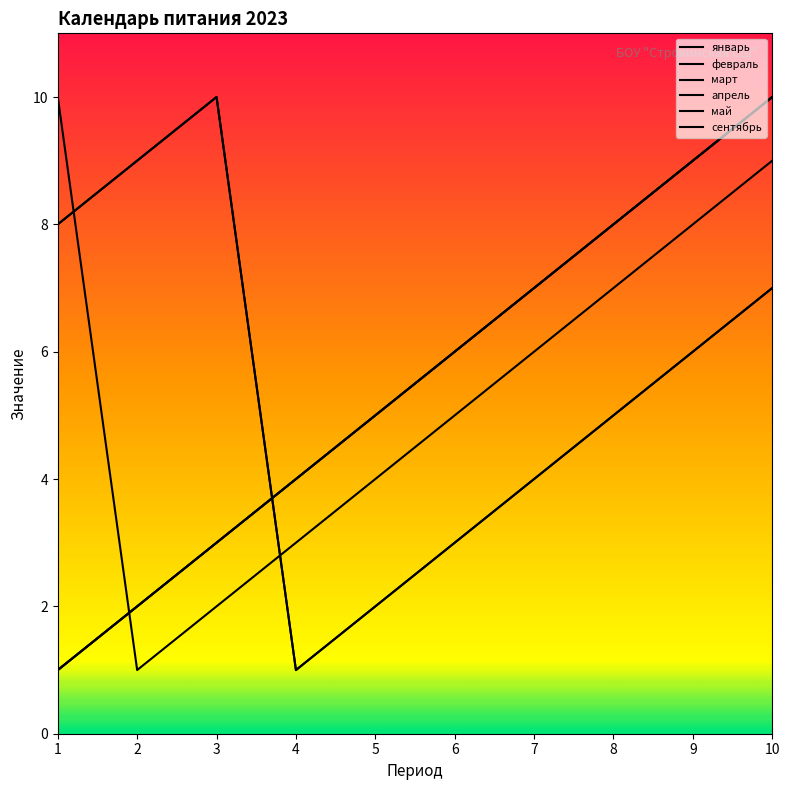

Which series changed the most between 7 and 10?

январь